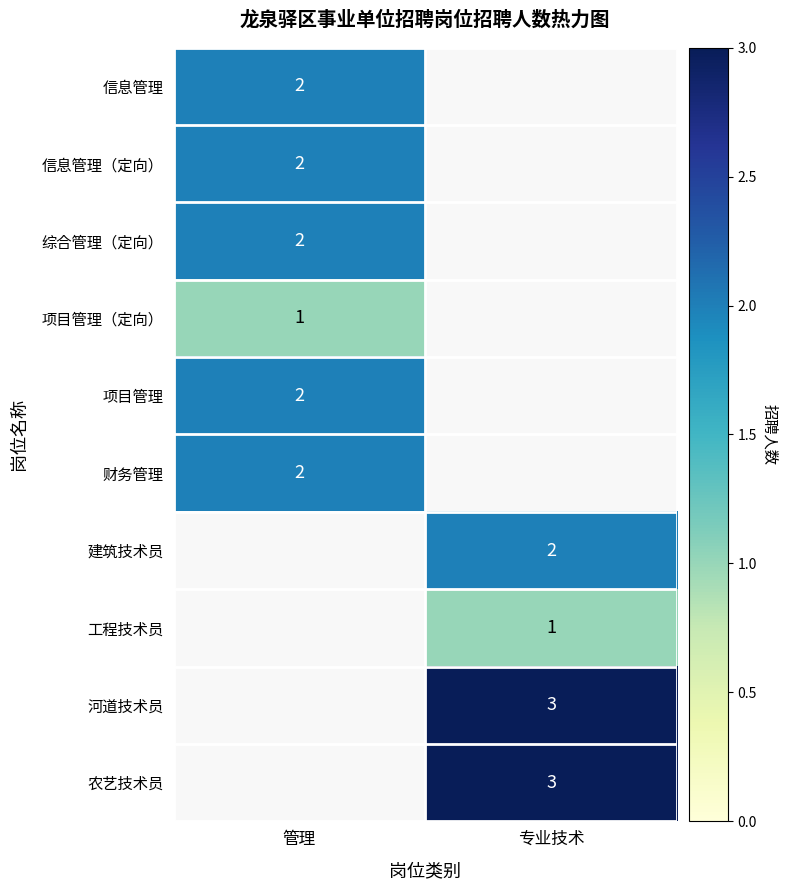

What is the maximum value shown in the chart?

3.0